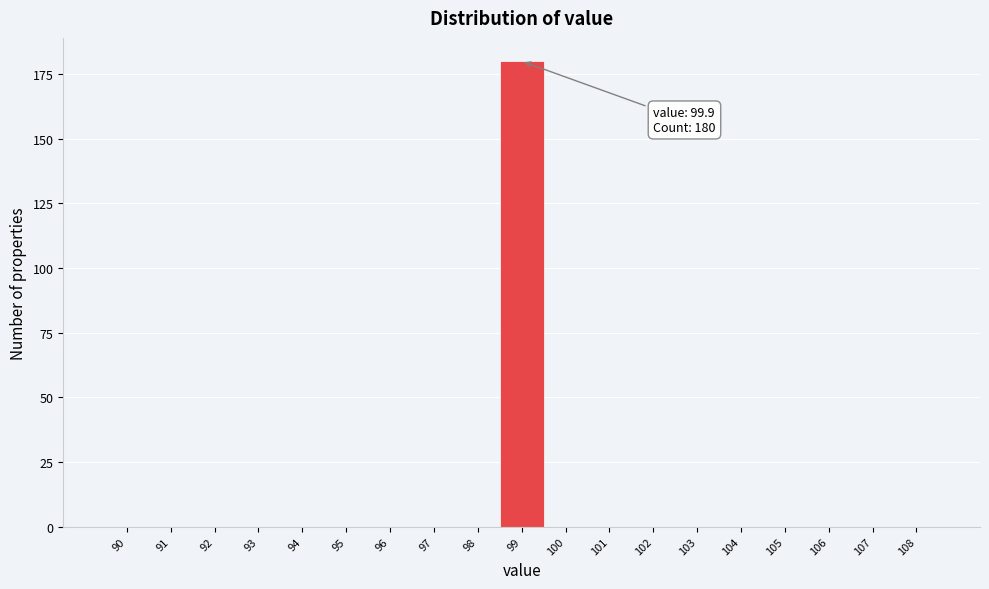

Reading left to right, what are all the values shown in this chart?

90=0	91=0	92=0	93=0	94=0	95=0	96=0	97=0	98=0	99=180	100=0	101=0	102=0	103=0	104=0	105=0	106=0	107=0	108=0